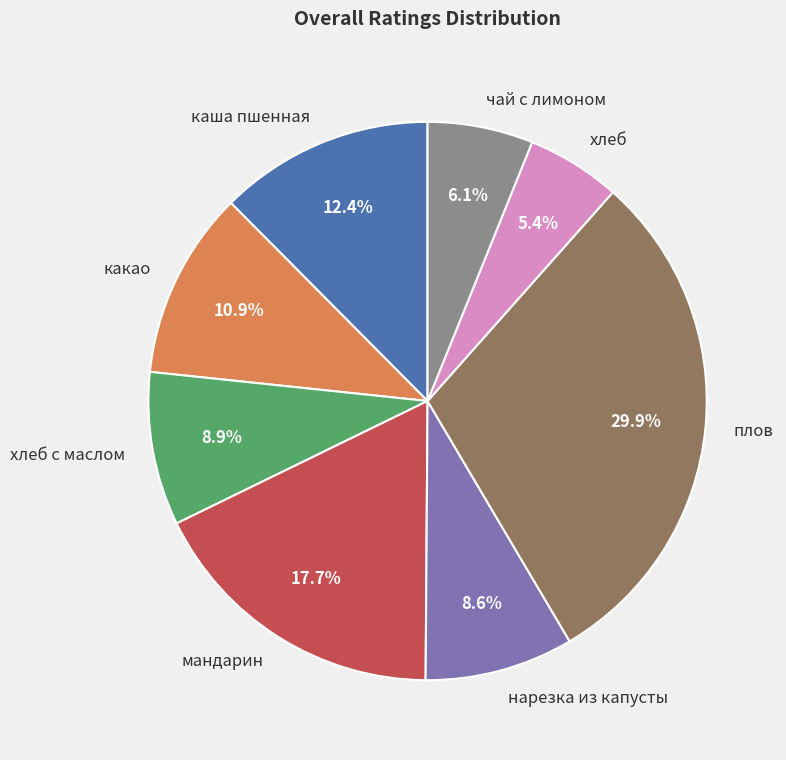

What is the smallest slice in the pie chart?

хлеб